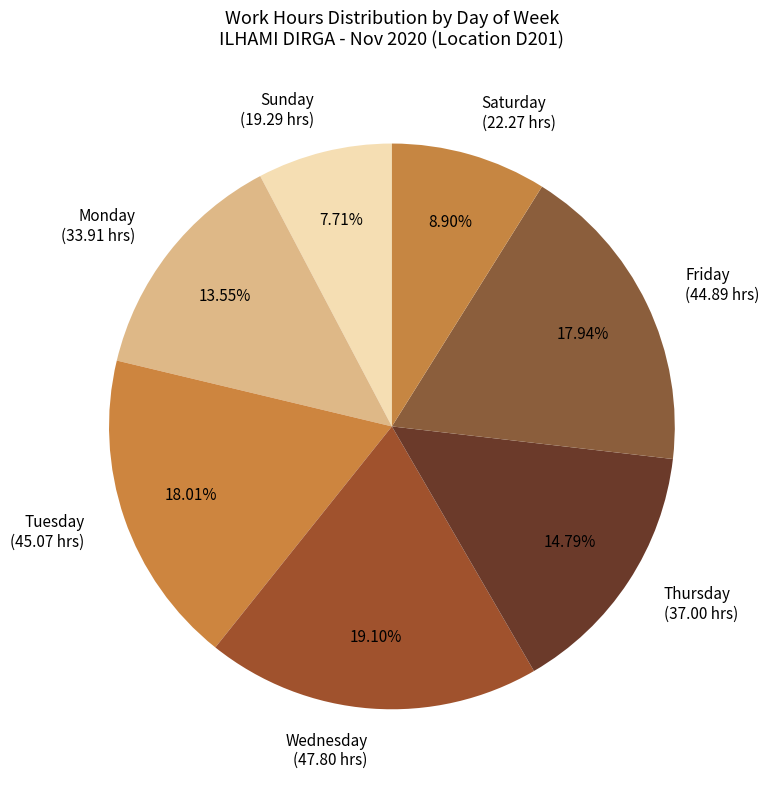

What is the smallest slice in the pie chart?

Sunday (19.29 hrs)